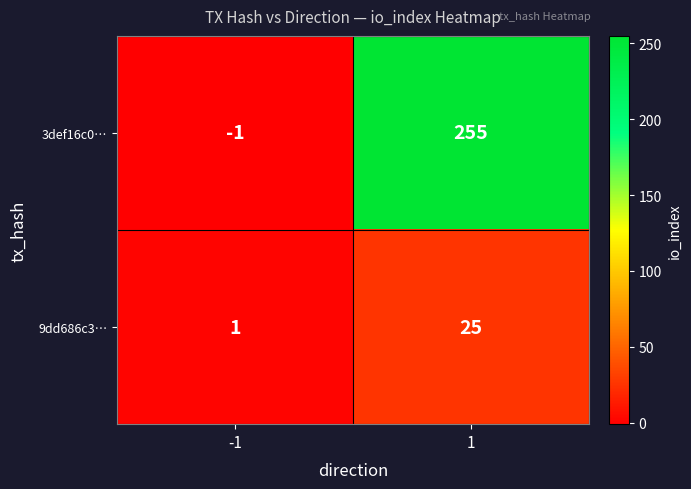

True or false: 3def16c0… has a value of 255 at 1.

True